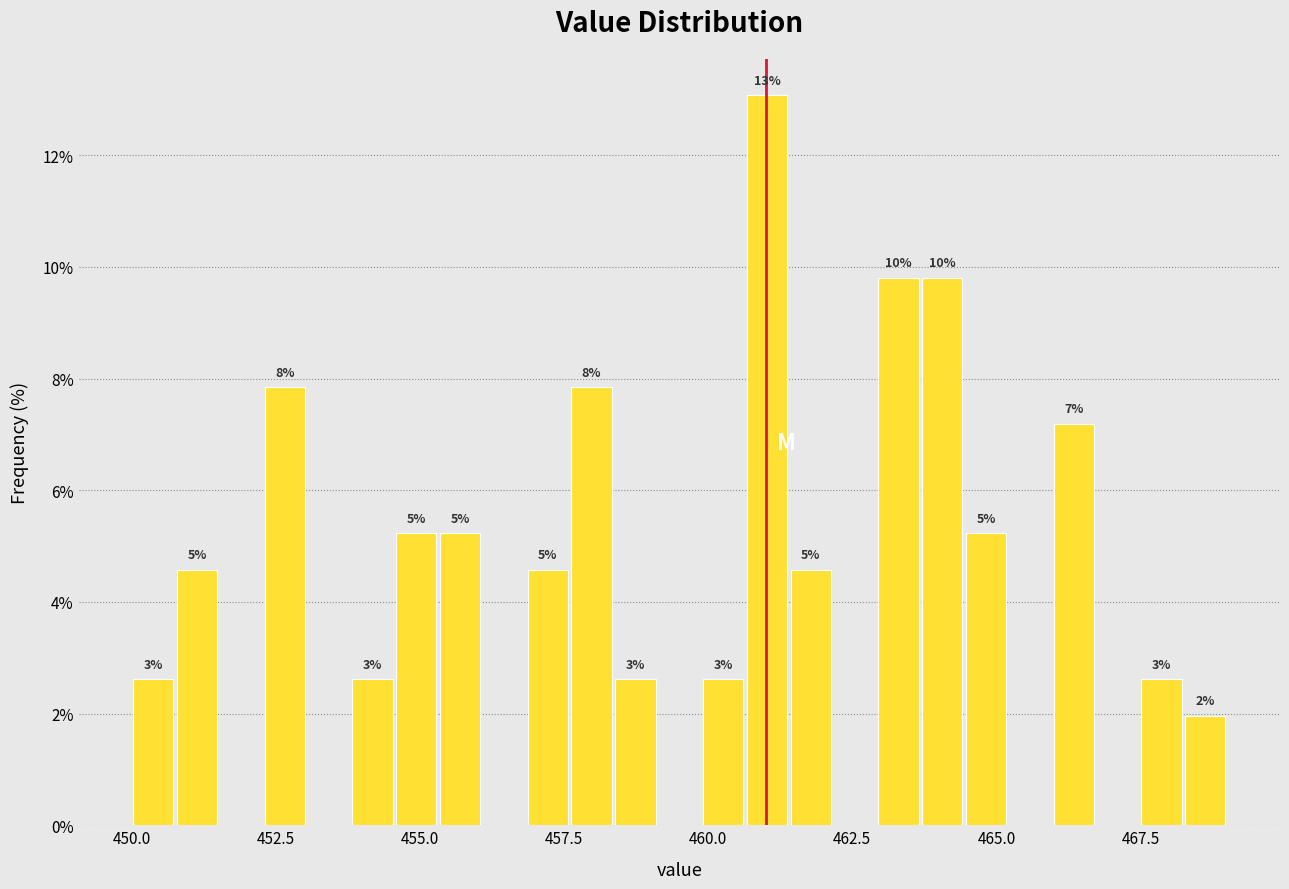

Around what value on the x-axis is the tallest bar? Give the approximate position of its centre, as read against the axis.

461.0